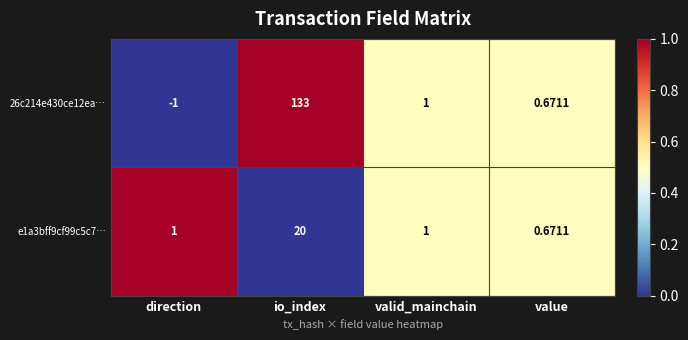

Which series has the widest spread of values?

26c214e430ce12ea…